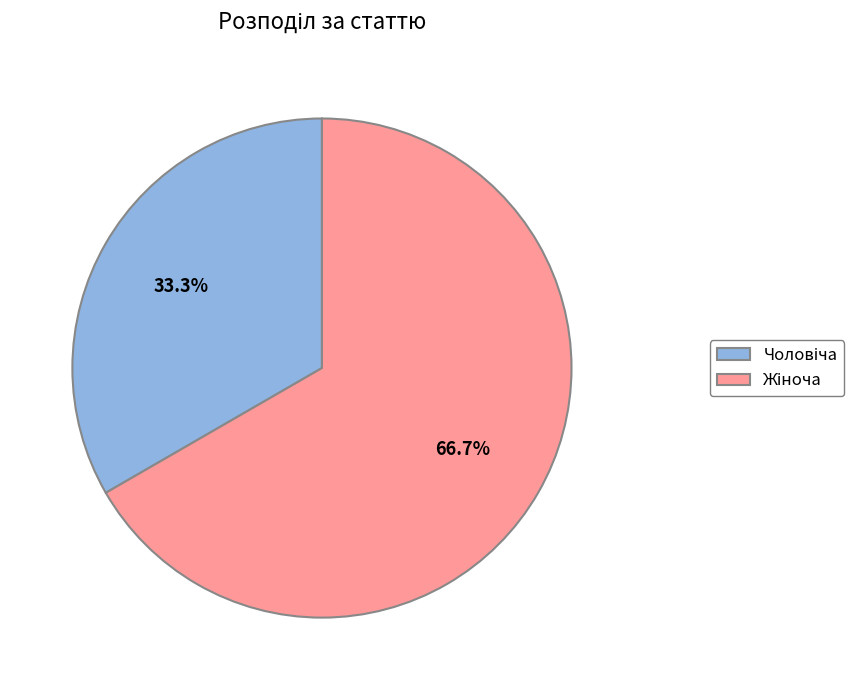

Is there a majority slice in this chart?

Yes